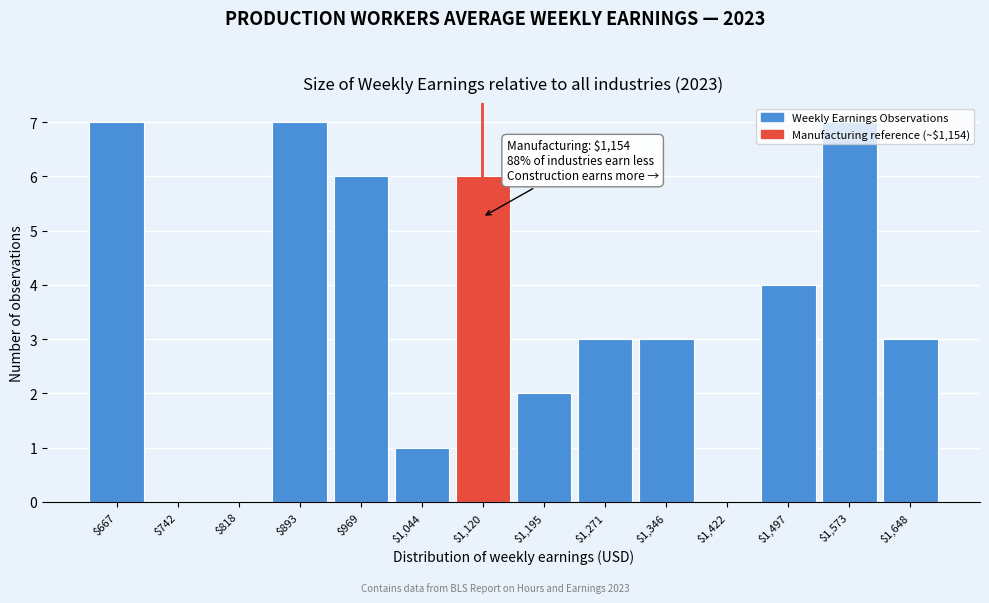

What is the greatest value displayed?

7